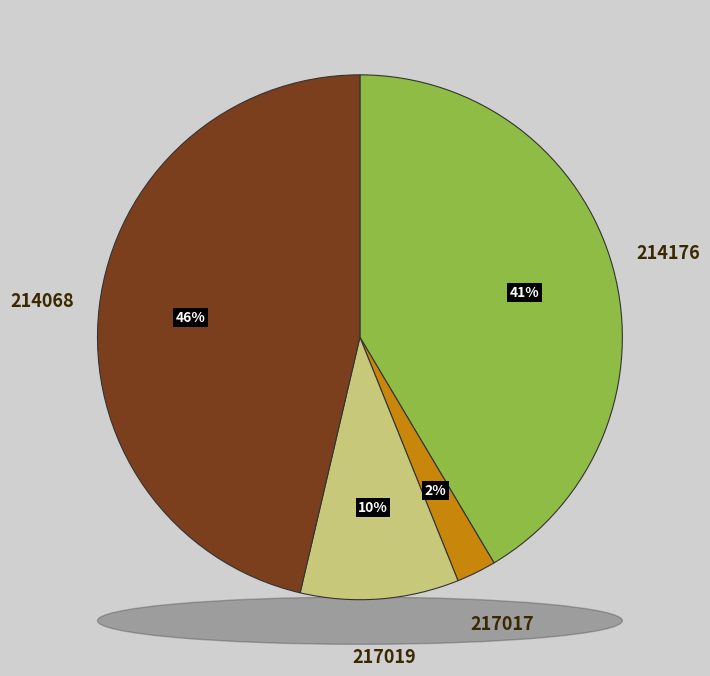

To the nearest percent, what is the difference between the 214068 and 217017 slice percentages?

44%